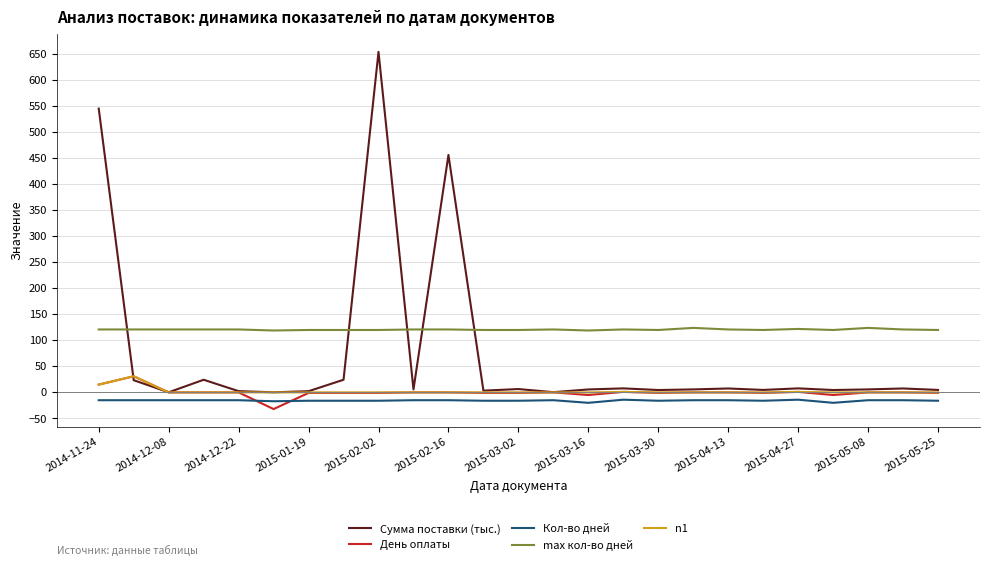

What is the maximum value shown in the chart?

654.5